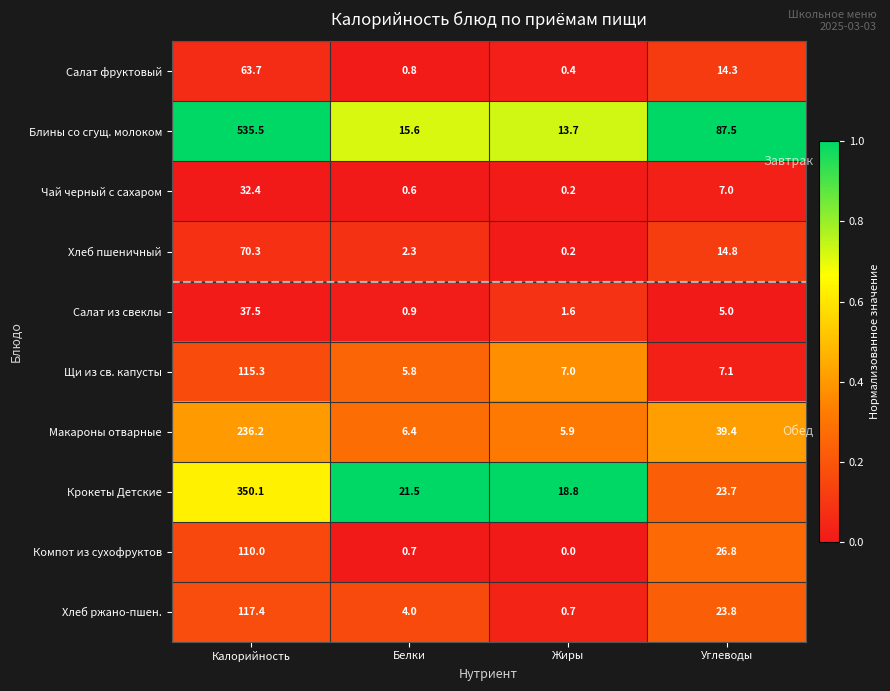

The Крокеты Детские series shows 18.8 at Жиры. True or false?

True